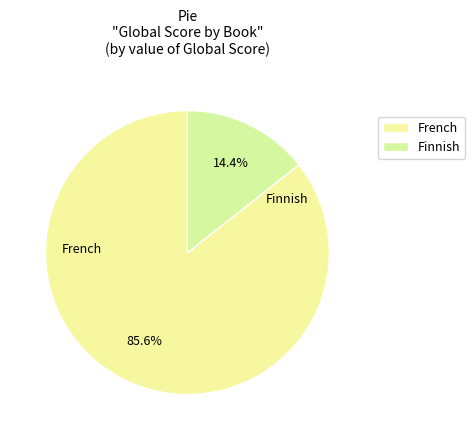

Rank the categories by value from lowest to highest.

Finnish, French